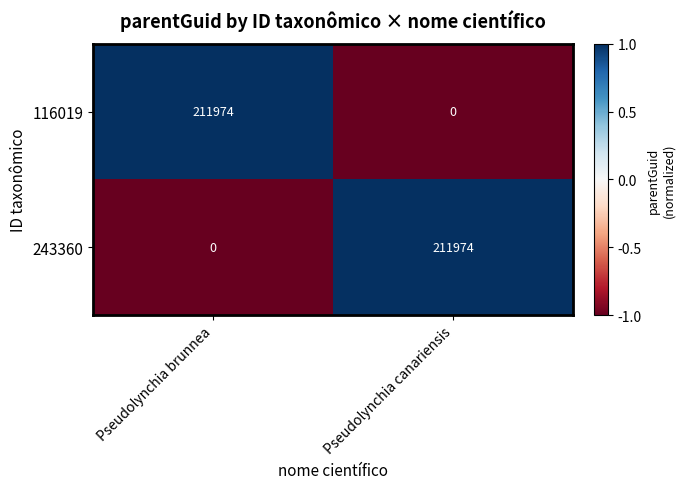

What is the greatest value displayed?

211974